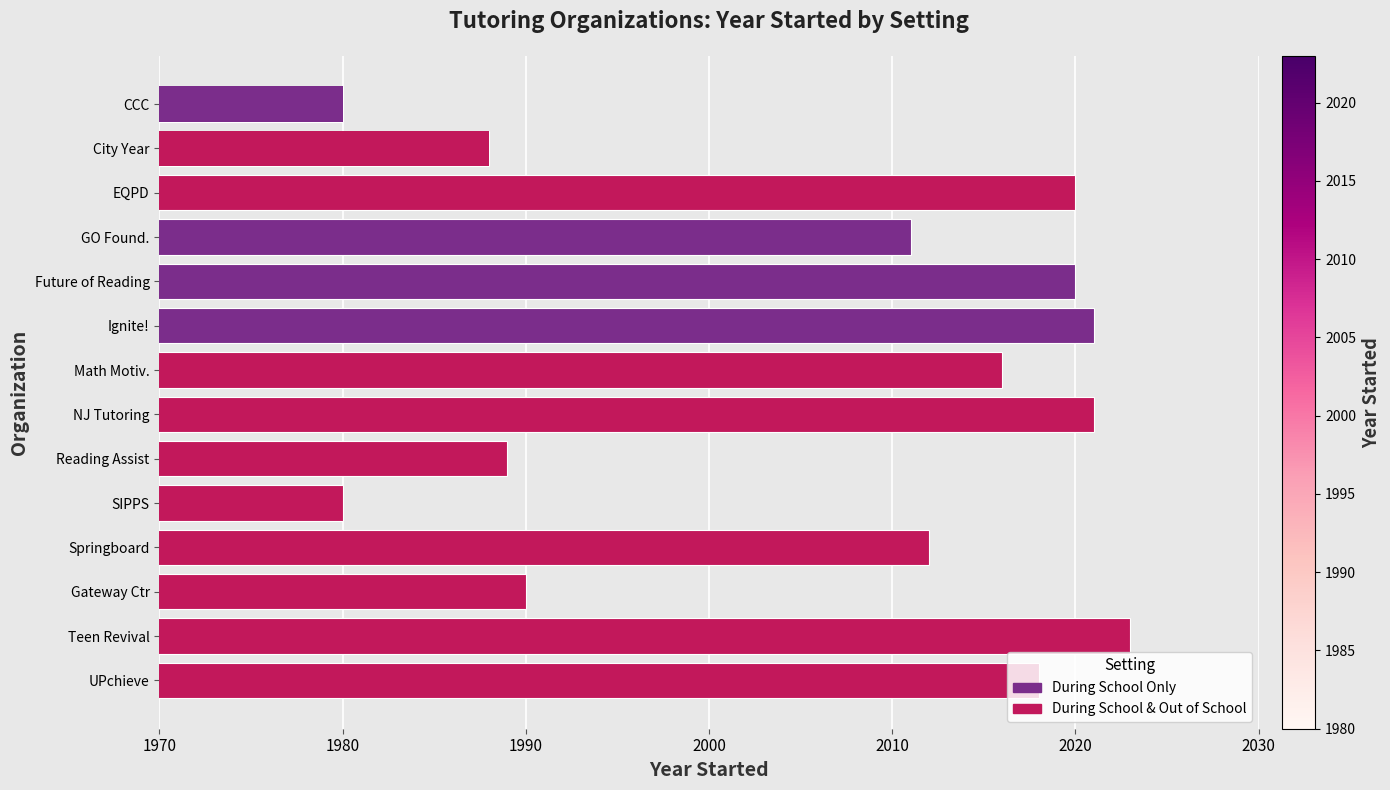

What is the sum of the values at New Jersey Tutoring Corps and Springboard Collaborative?

4033